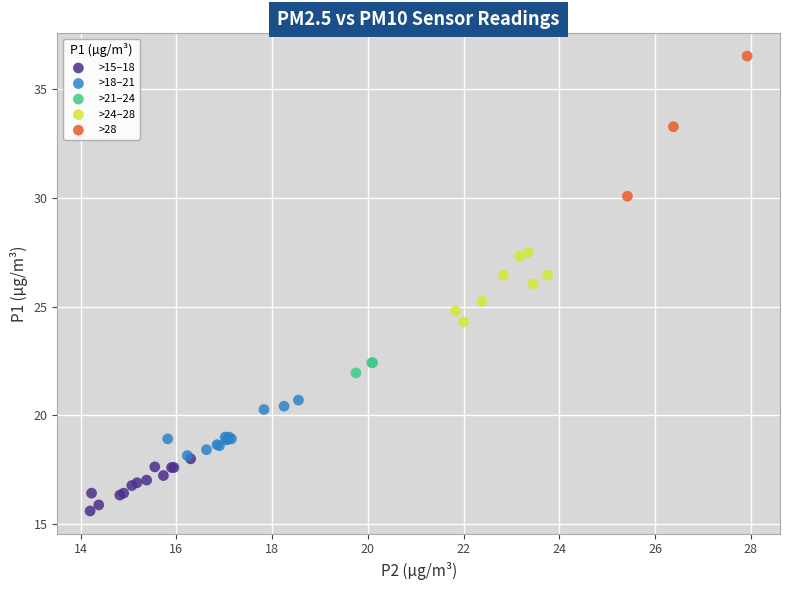

Which series contains the highest Y value?

>28